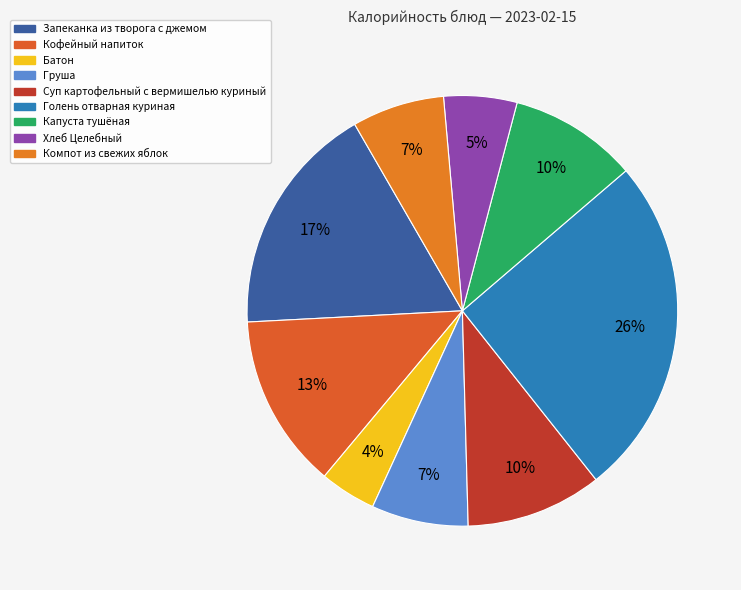

Rank the categories by value from lowest to highest.

Батон, Хлеб Целебный, Компот из свежих яблок, Груша, Капуста тушёная, Суп картофельный с вермишелью куриный, Кофейный напиток, Запеканка из творога с джемом, Голень отварная куриная